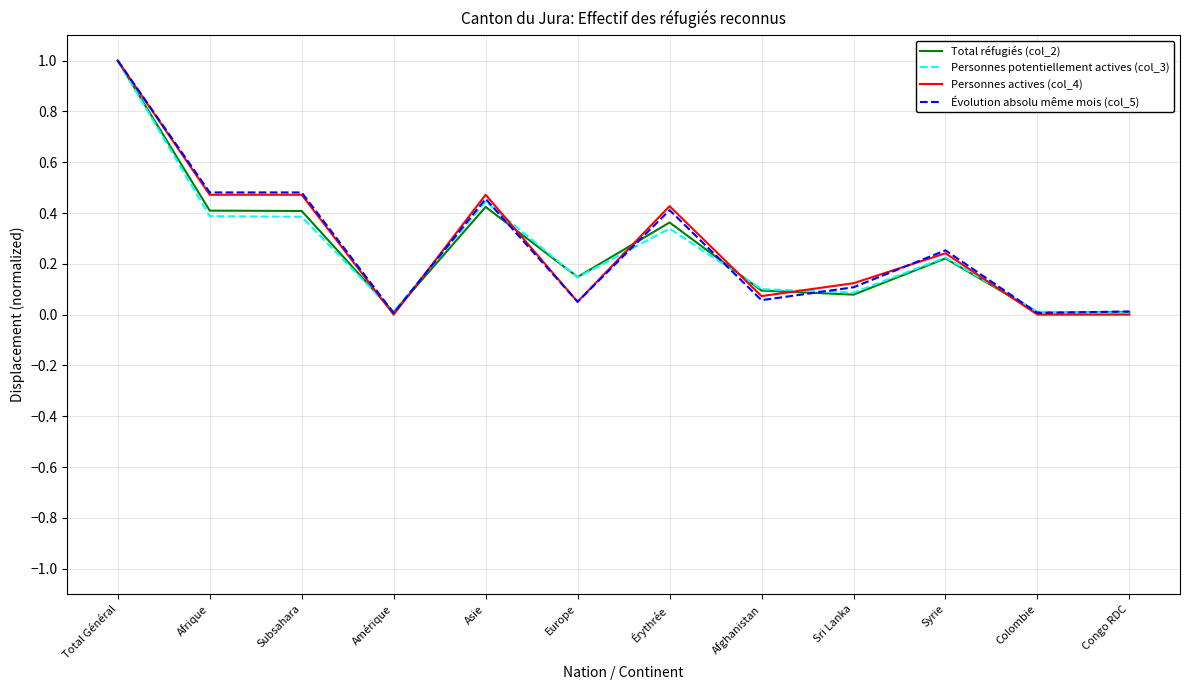

What position from the left is Total Général?

1